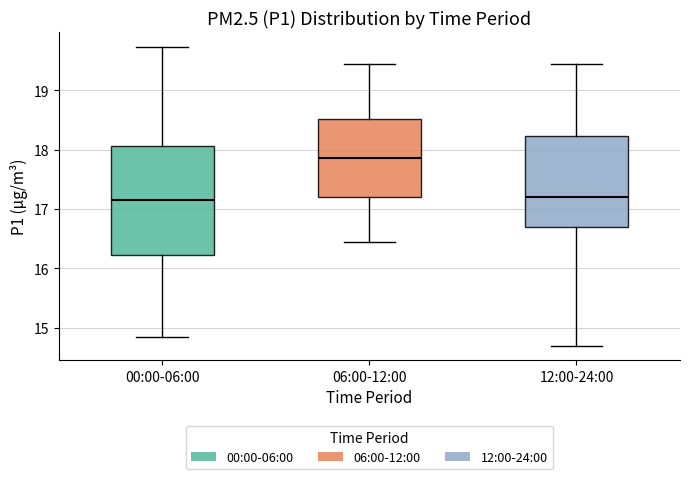

Where does the lower whisker of the box for 06:00-12:00 end on the y-axis? The values are not printed on the chart, so give them approximately, as read against the axis.

16.5